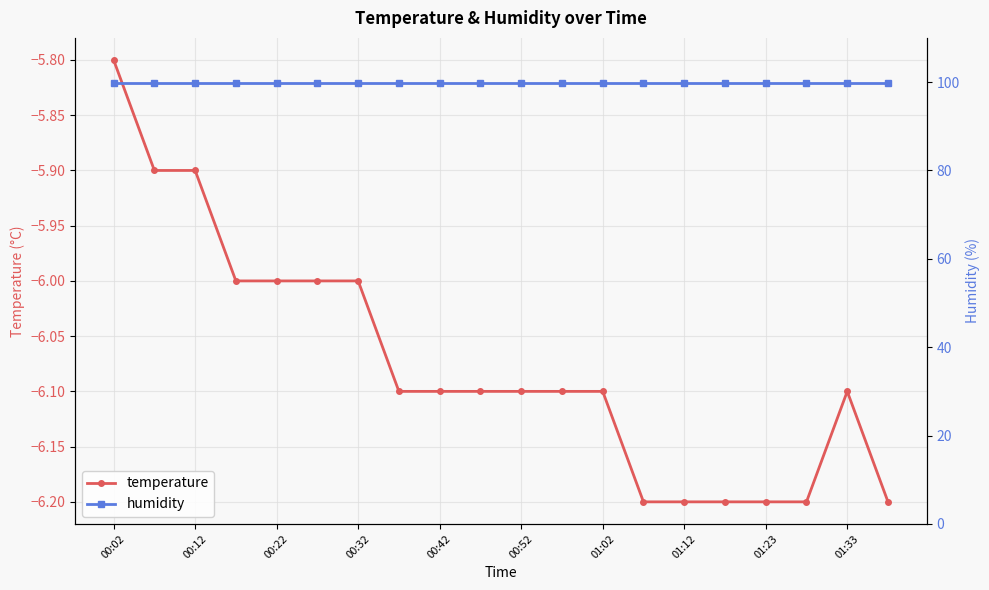

What is the value of the humidity point at the 2nd from the left?

99.9